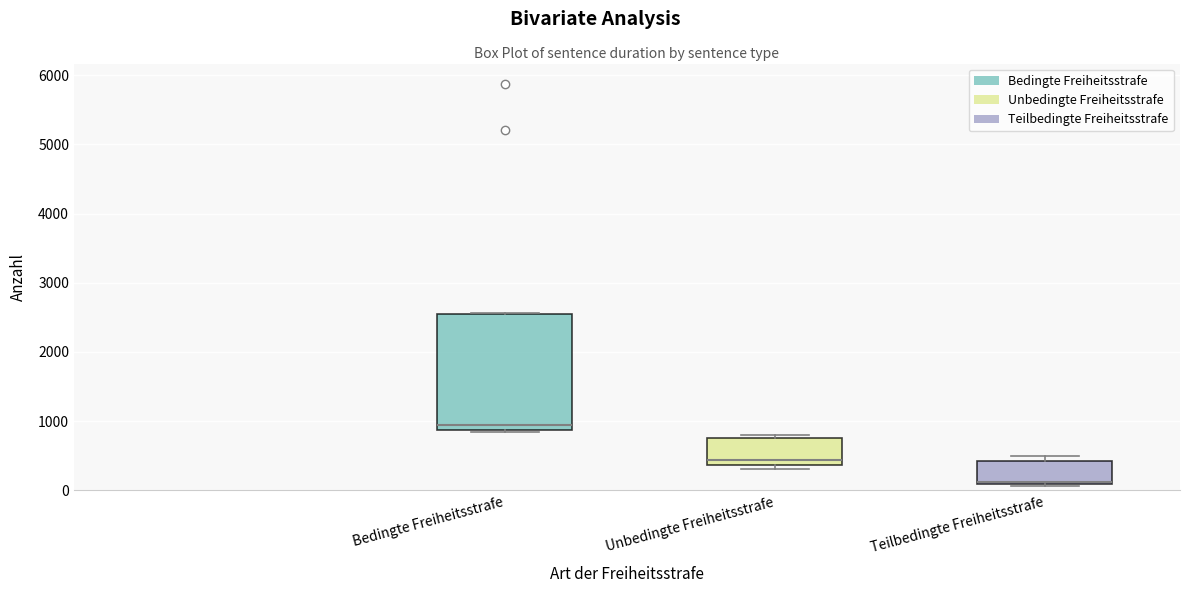

Reading left to right, read every box against the y-axis: the position of its median line, the range the box covers, and the ends of its whiskers. The values are not printed on the chart, so give them approximately, as read against the axis.

Bedingte Freiheitsstrafe: median 900 (just above the box's lower edge), box 900 to 2500, whiskers 800 to 2600
Unbedingte Freiheitsstrafe: median 400 (just above the box's lower edge), box 400 to 800, whiskers 300 to 800 (just above the box's upper edge)
Teilbedingte Freiheitsstrafe: median 100 (just above the box's lower edge), box 100 to 400, whiskers 100 (just below the box's lower edge) to 500